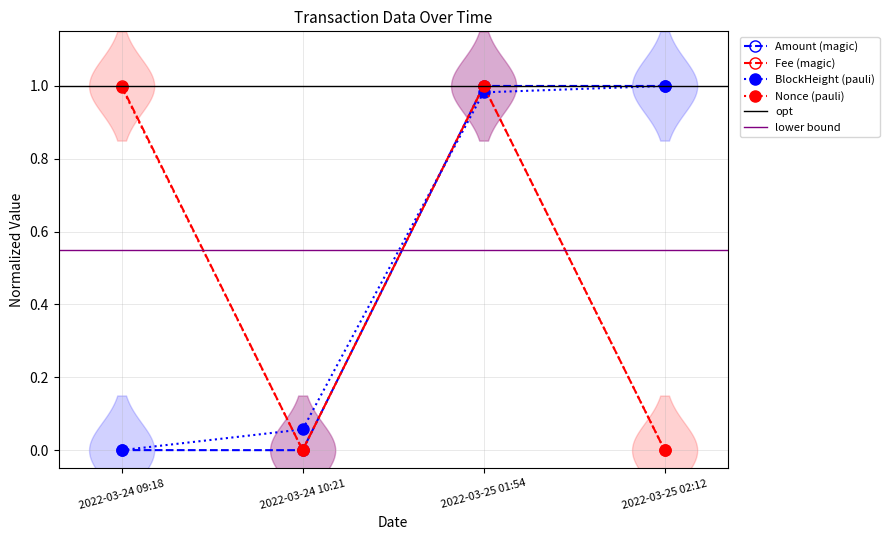

Does the chart have visible grid lines?

Yes